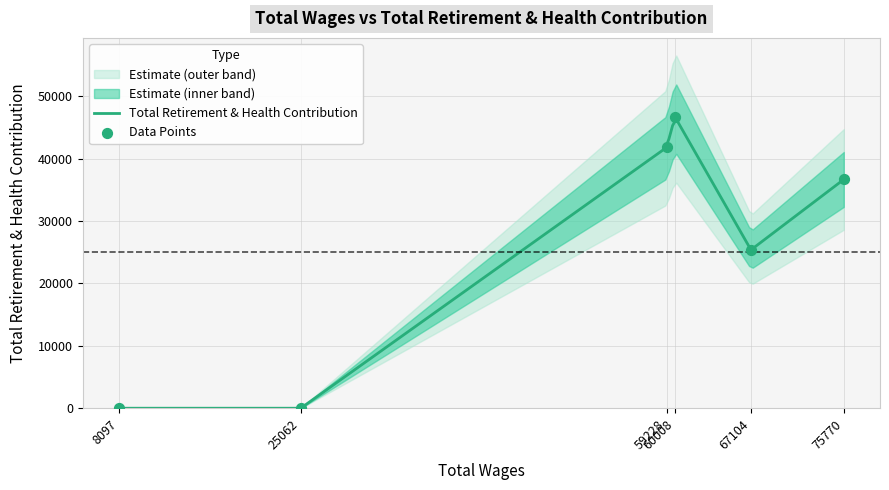

Between 60008 and 8097, which is larger?

60008